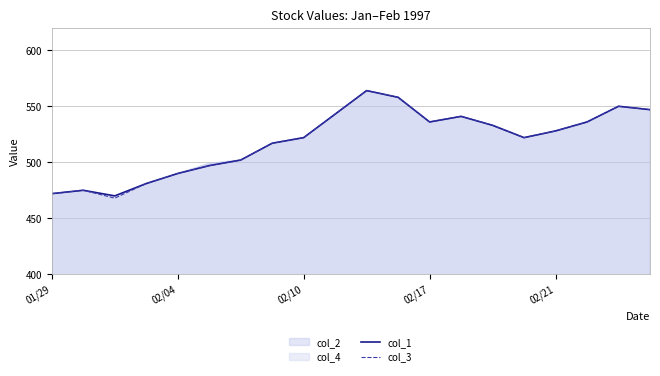

What is the maximum value for col_1?

564